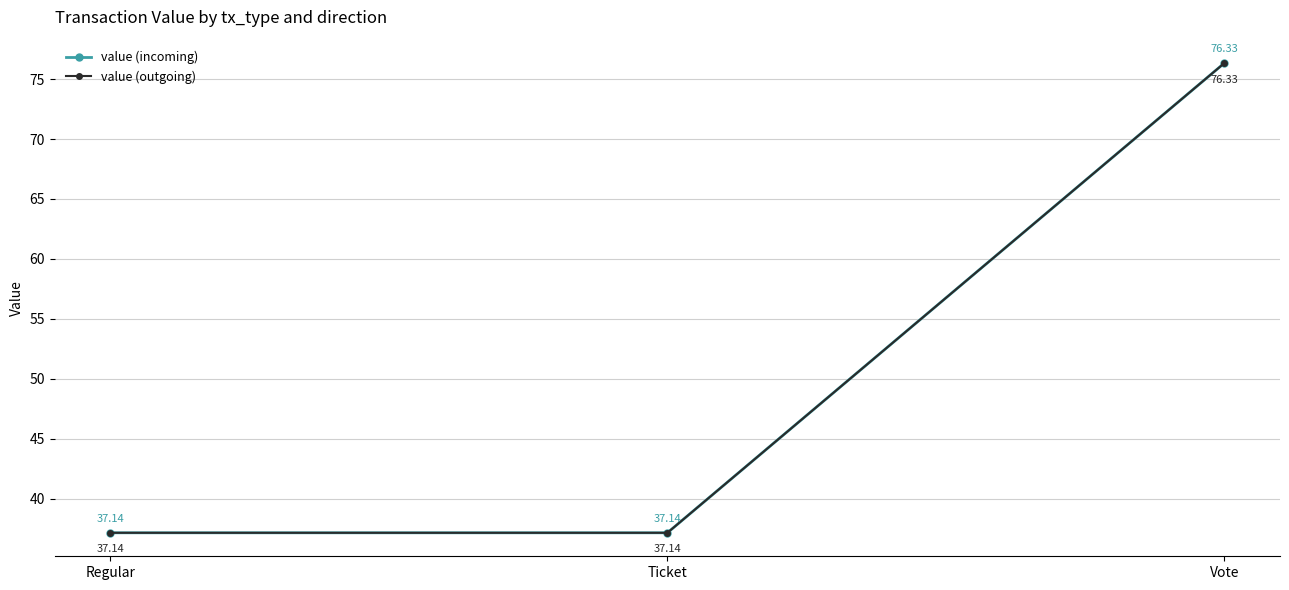

What is the total value across all series at Regular?

74.3